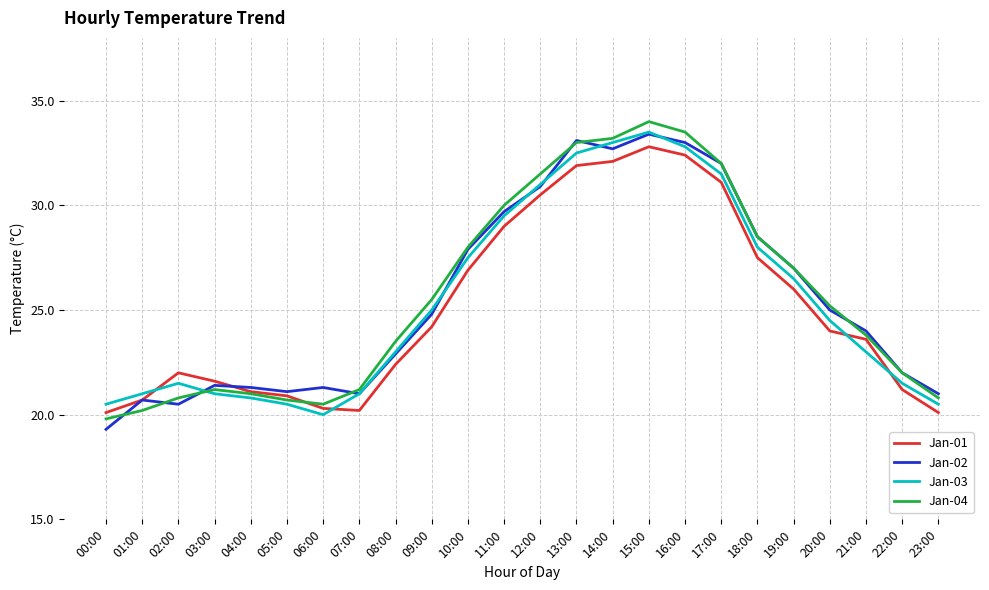

What is the sum of all Jan-03 values?

609.6